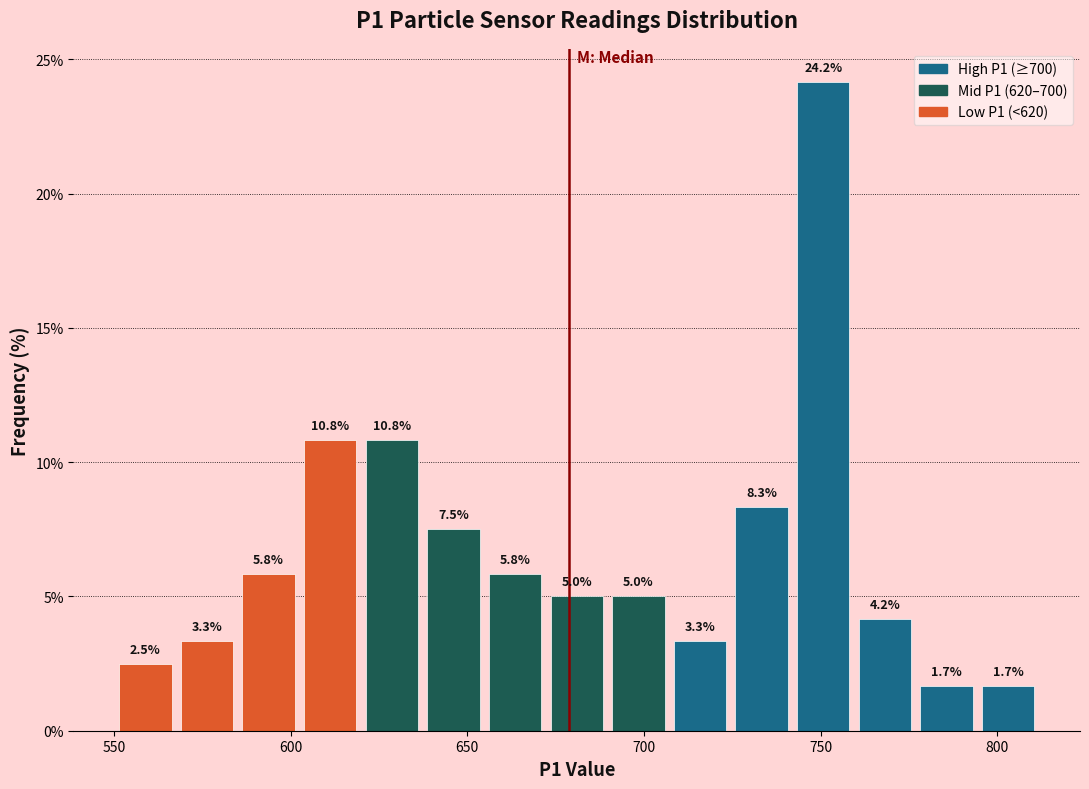

Around what value on the x-axis is the tallest bar? Give the approximate position of its centre, as read against the axis.

750